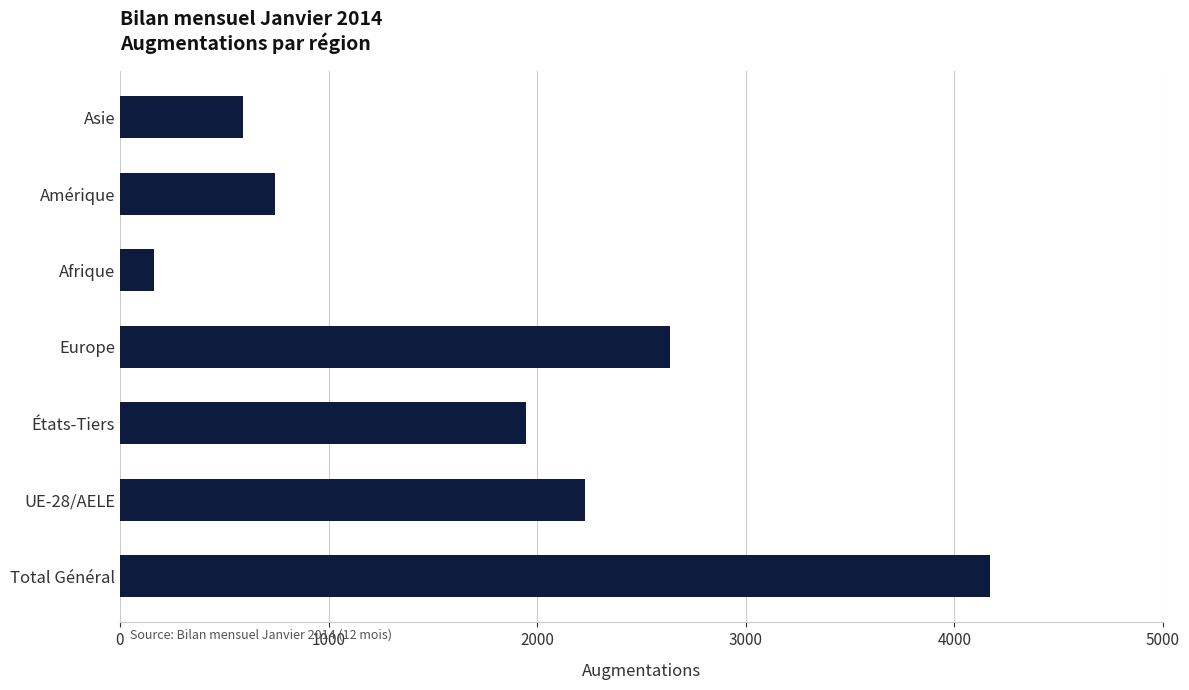

How many bars are there in total?

7